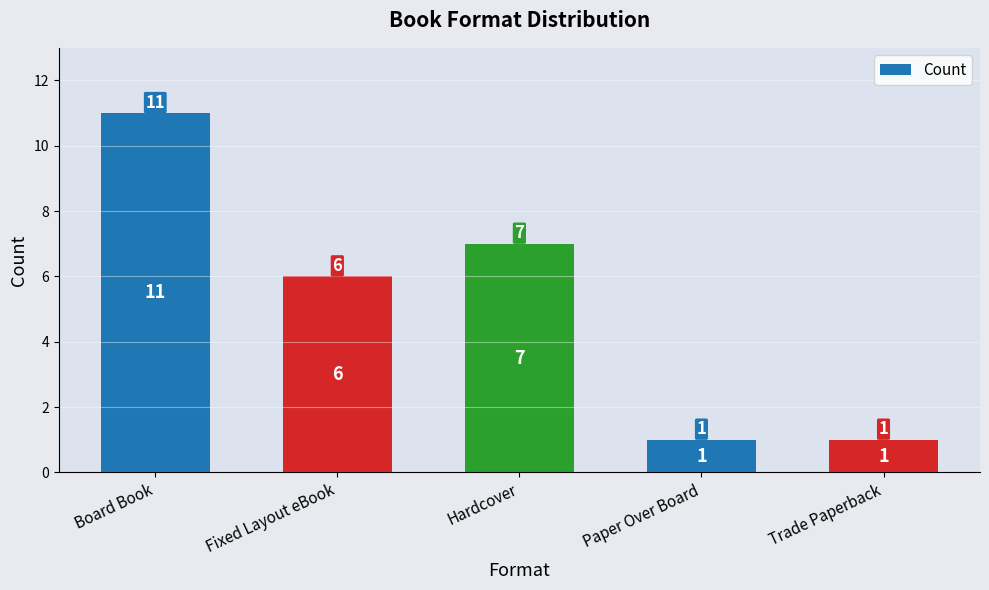

The value at Fixed Layout eBook is 11. True or false?

False